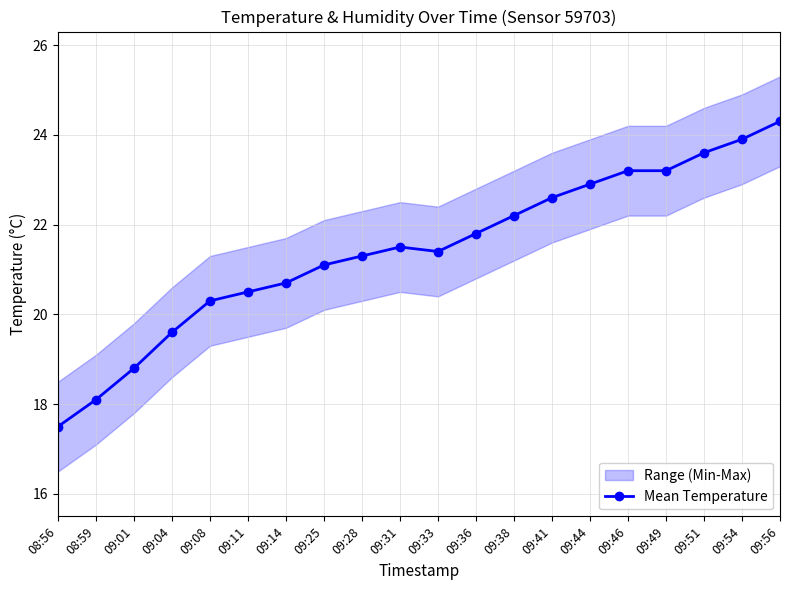

What position from the right is 09:25?

13